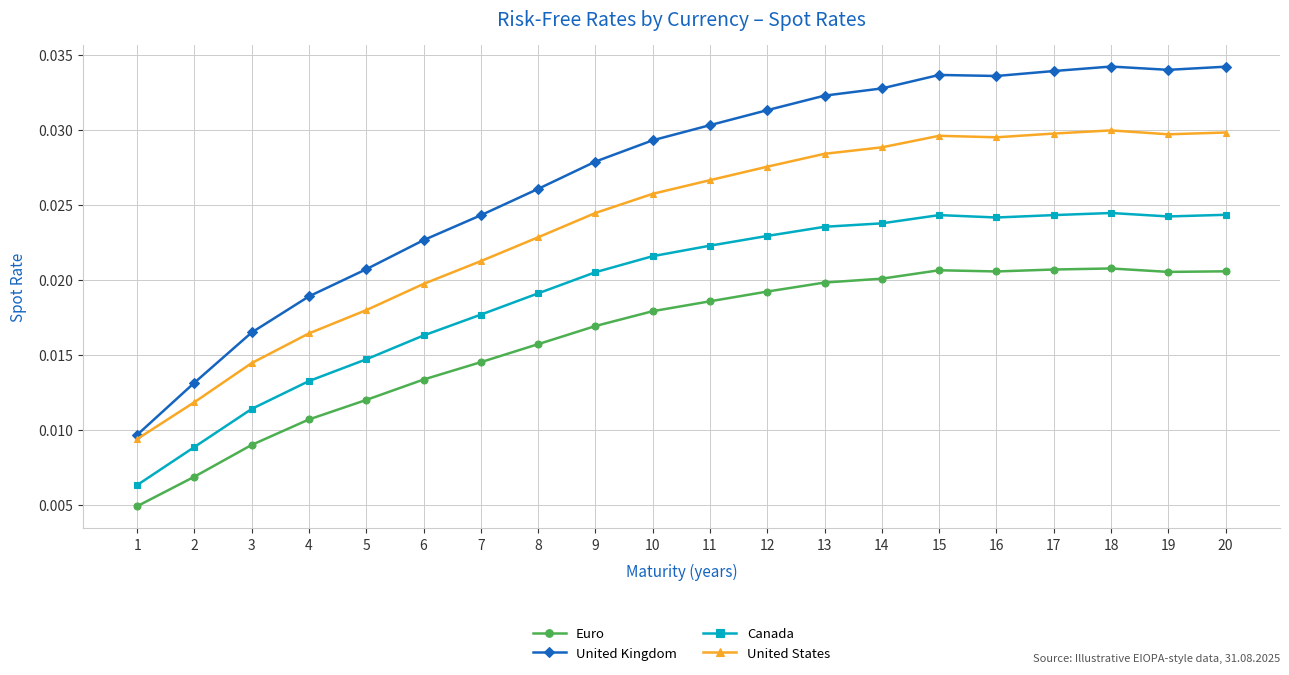

At which label does United Kingdom reach its minimum?

1